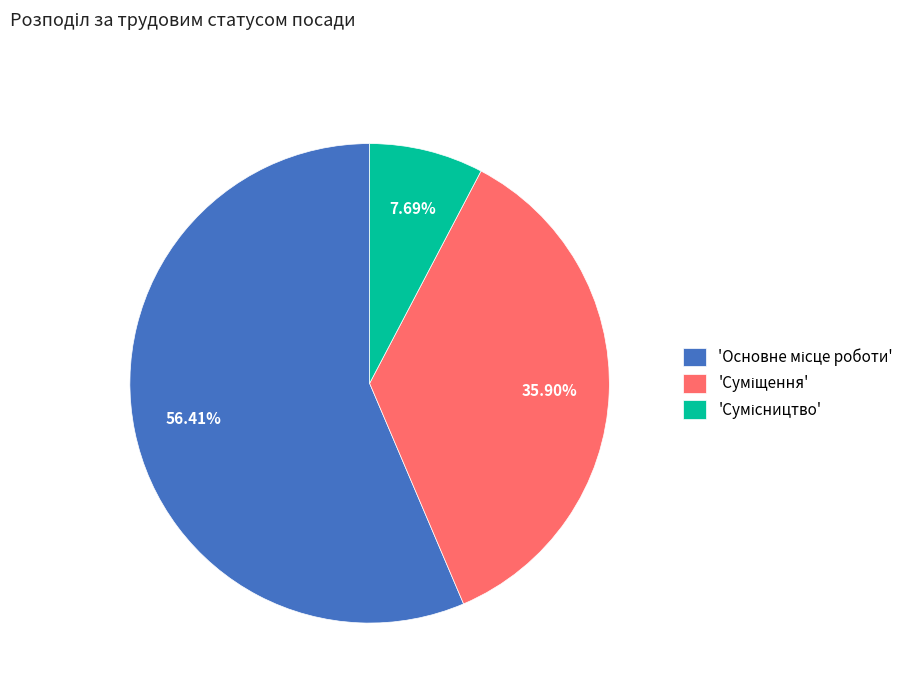

To the nearest percent, what is the difference between the largest and smallest slice percentages?

49%